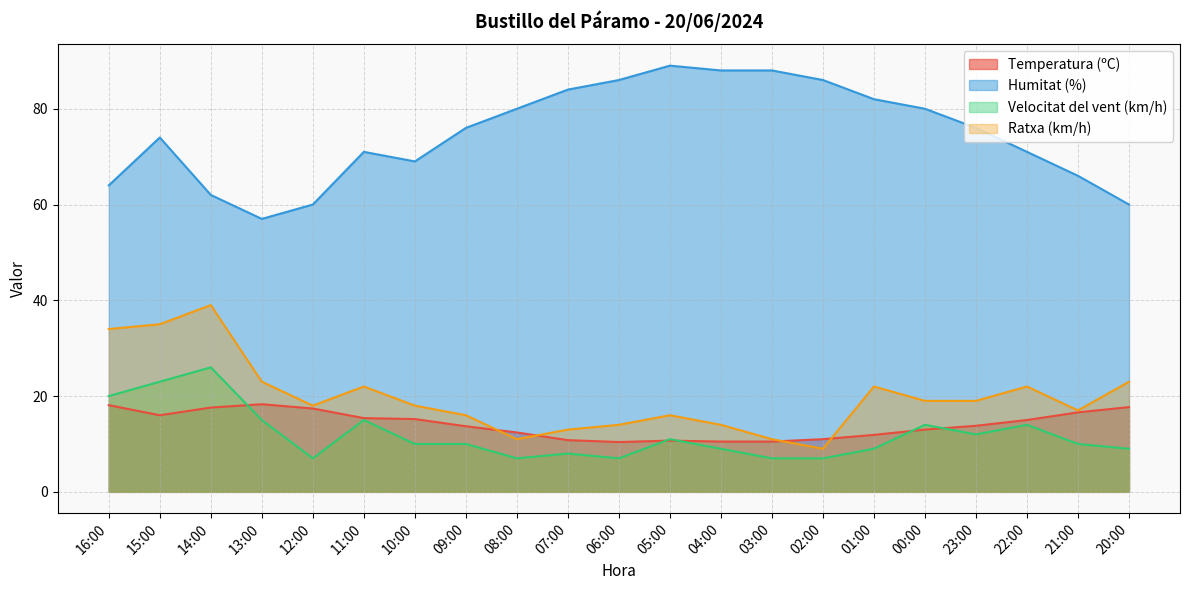

True or false: Velocitat del vent (km/h) and Ratxa (km/h) intersect in this chart.

False